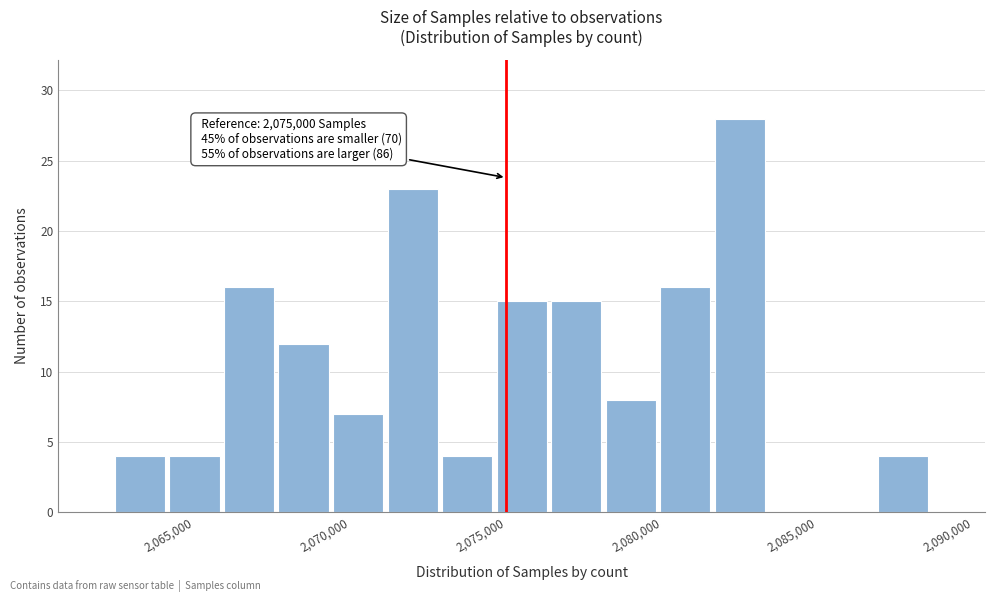

Around what value on the x-axis is the tallest bar? Give the approximate position of its centre, as read against the axis.

2082500